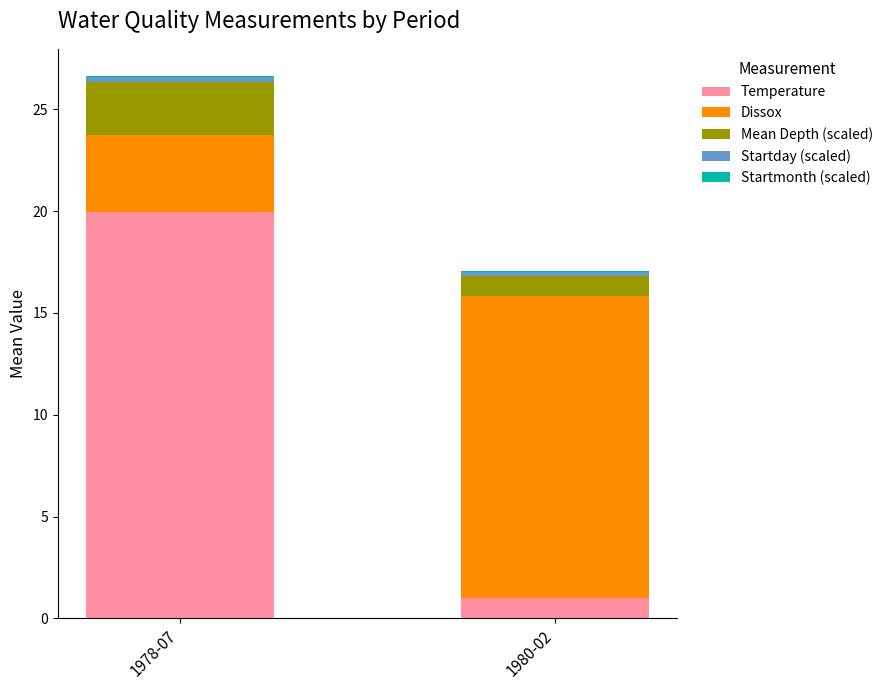

At which category is the sum across all series the highest?

1978-07